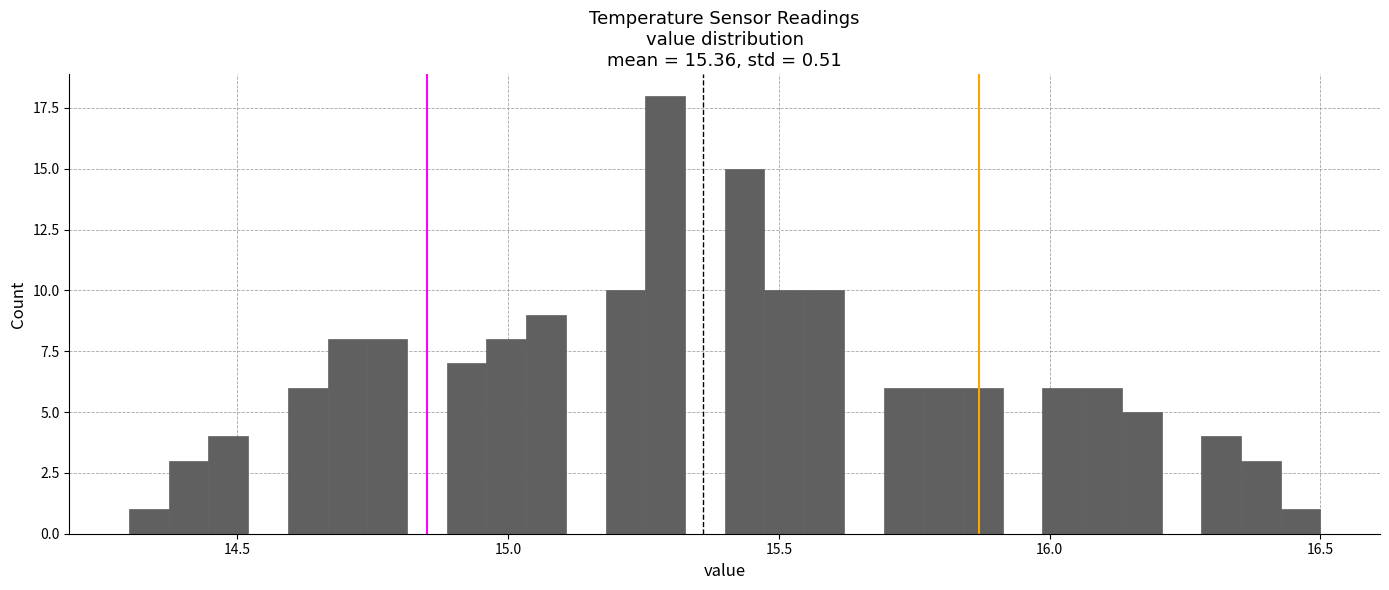

Around what value on the x-axis is the tallest bar? Give the approximate position of its centre, as read against the axis.

15.30